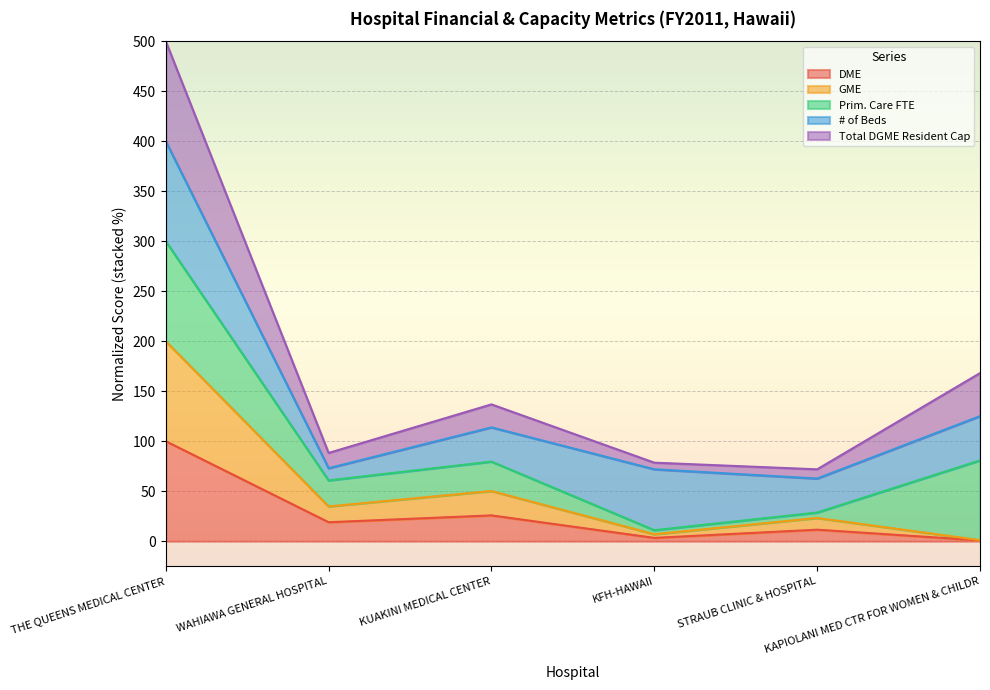

What are all the series names shown in the legend?

DME, GME, Prim. Care FTE, # of Beds, Total DGME Resident Cap